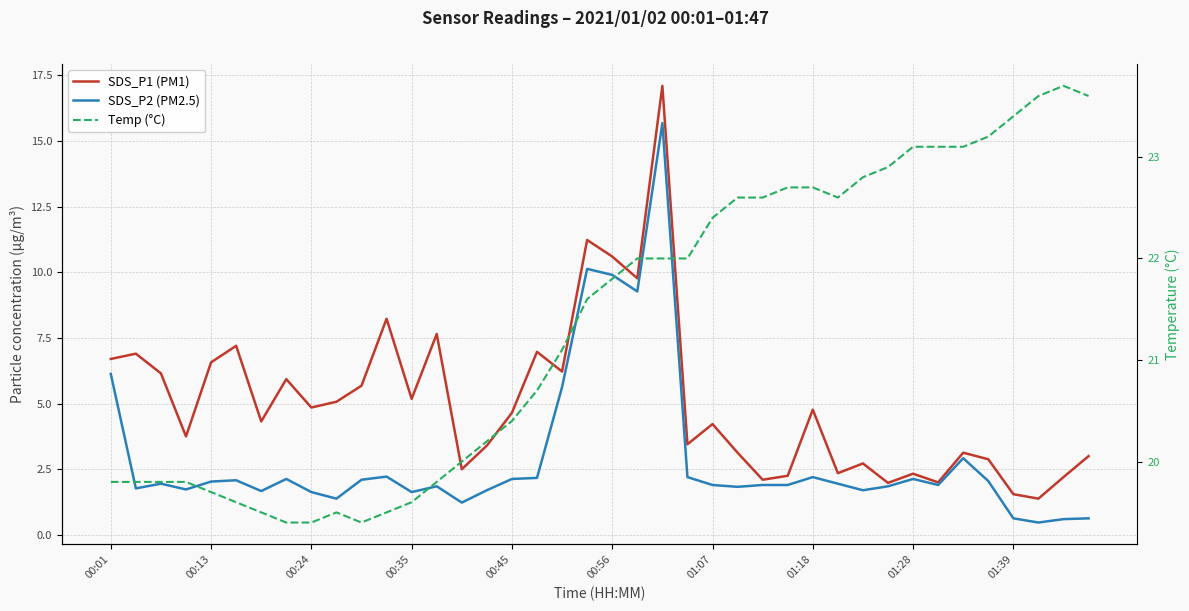

What is the sum of all Temp (°C) values?

854.5